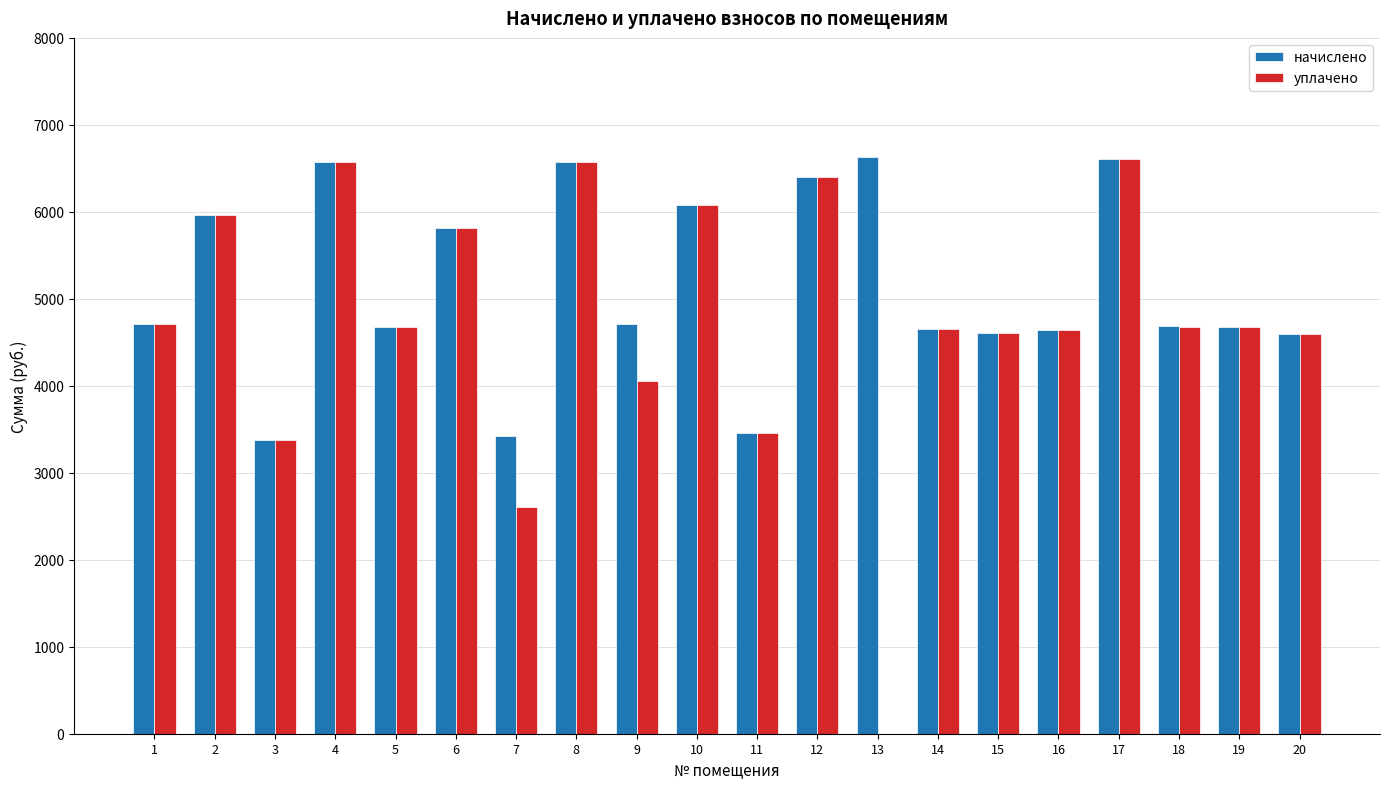

Count the number of categories in the chart.

20